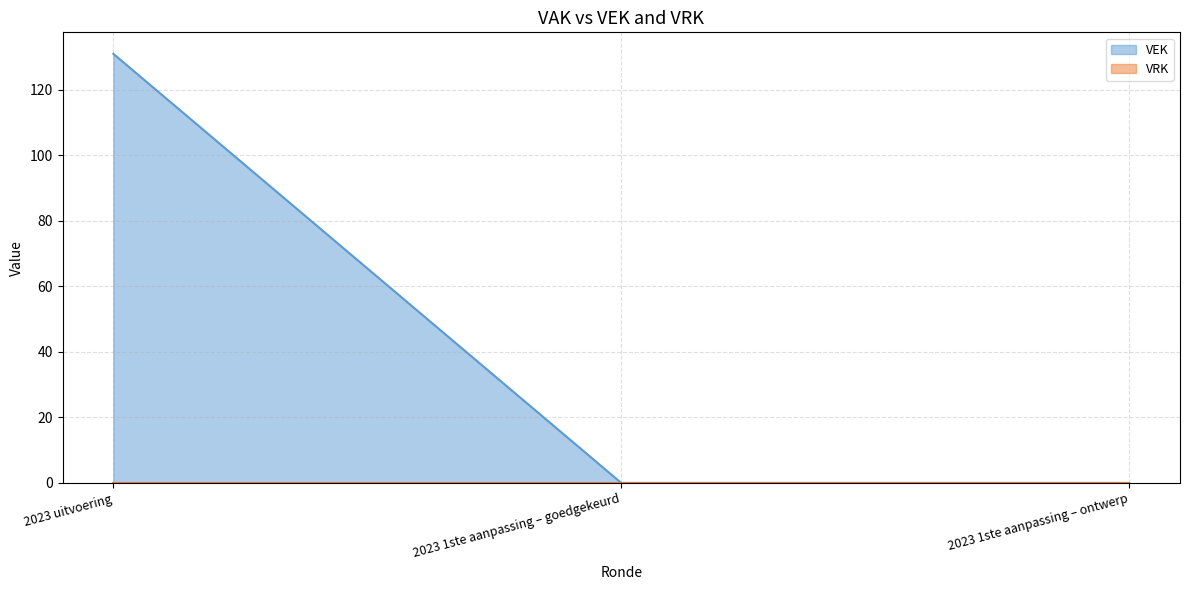

Count the number of data series in this chart.

2